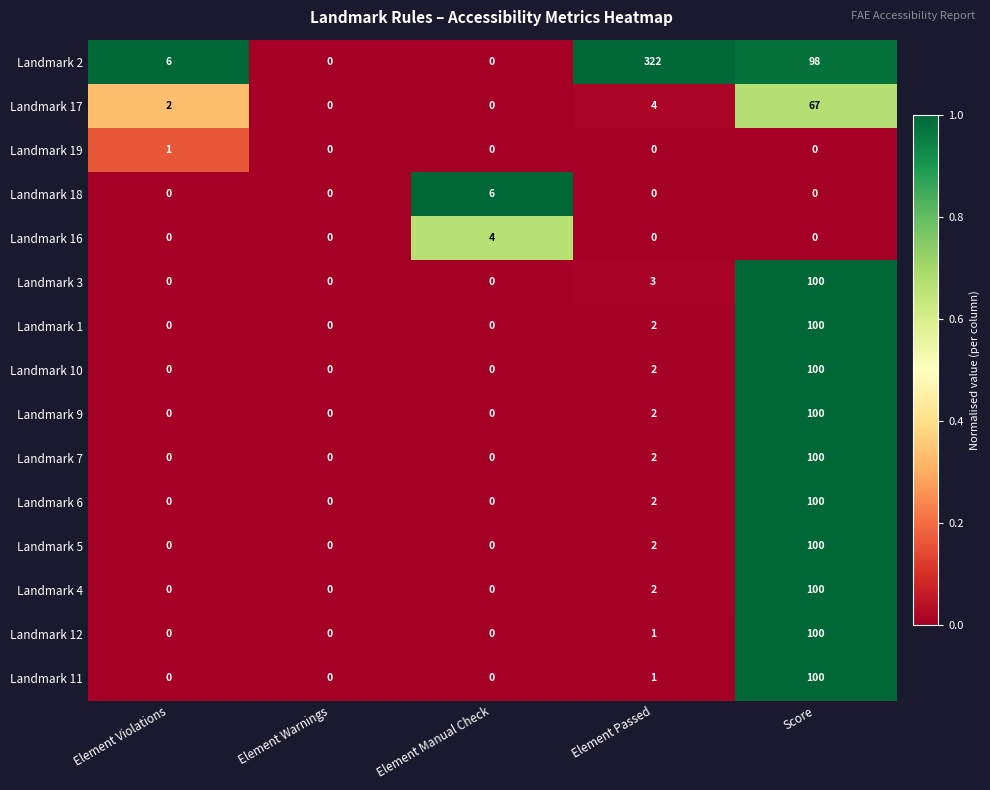

Which series has the largest range (max minus min)?

Landmark 2